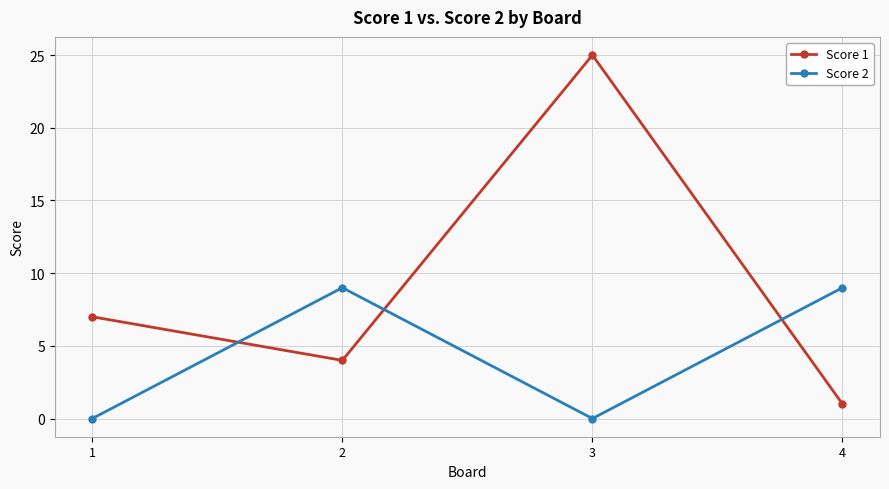

What is the value of the Score 1 point at the 4th from the left?

1